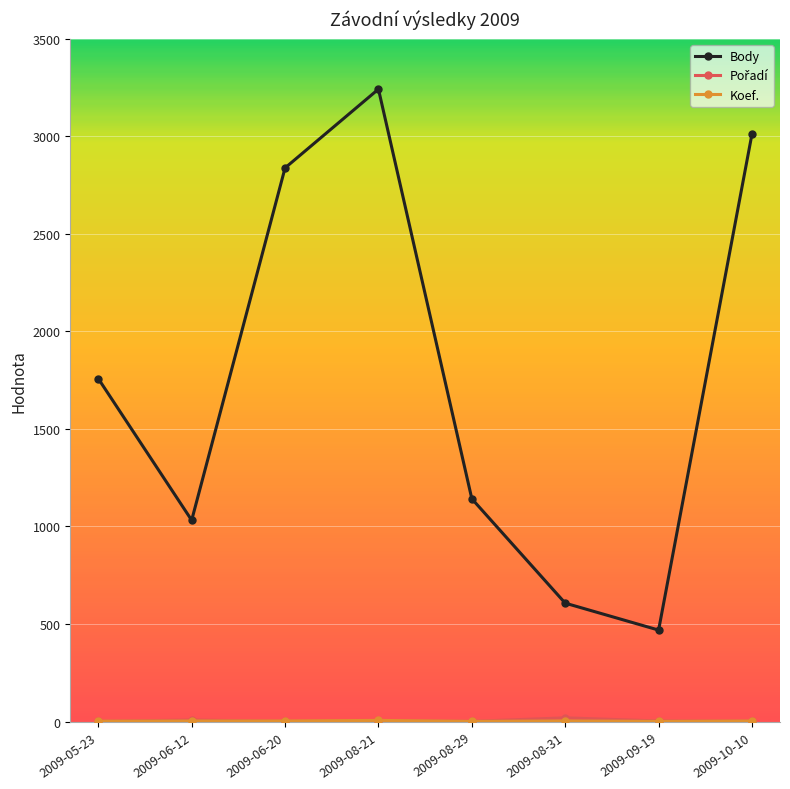

Does the chart display data point markers on the line(s)?

Yes